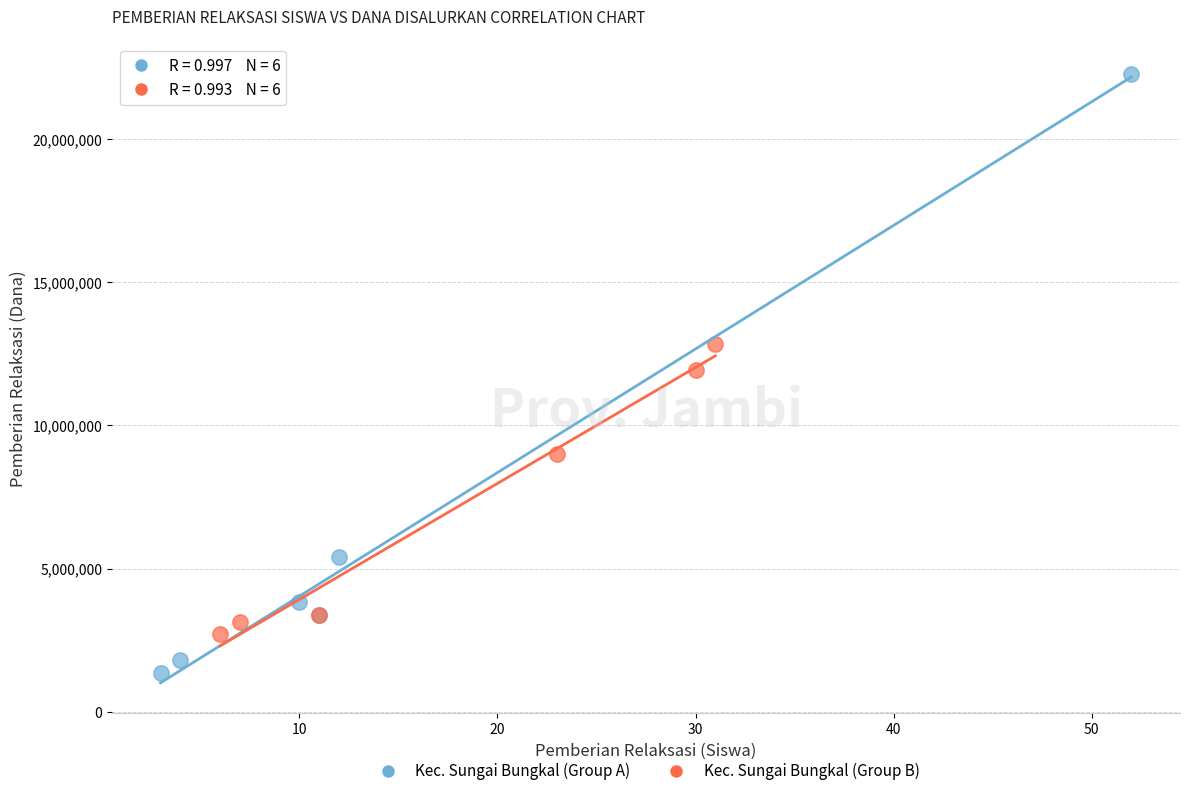

Which series contains the highest Y value?

Kec. Sungai Bungkal (Group A)